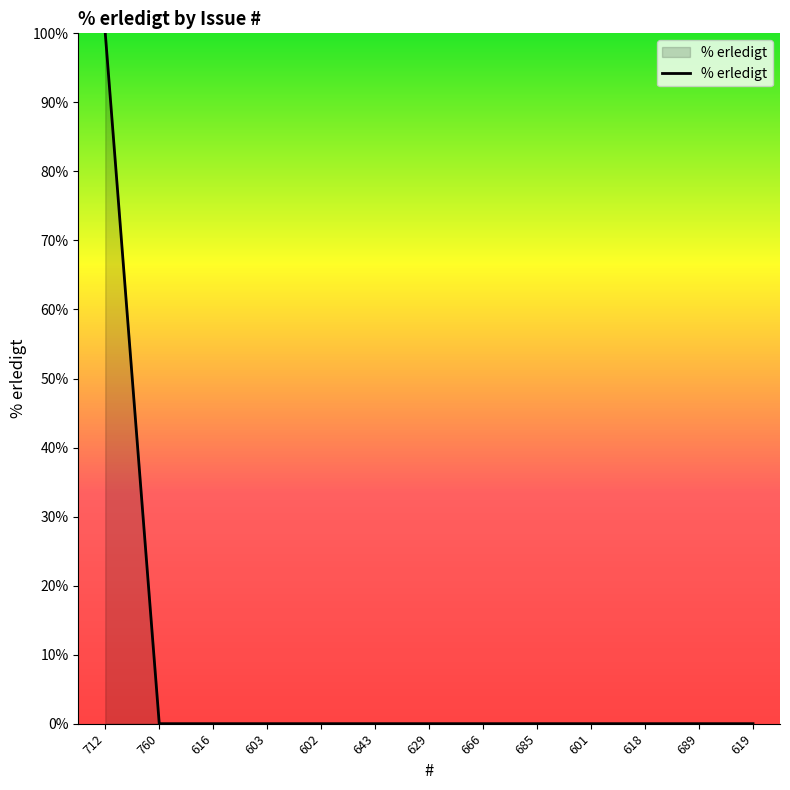

Which has a higher value, 712 or 666?

712